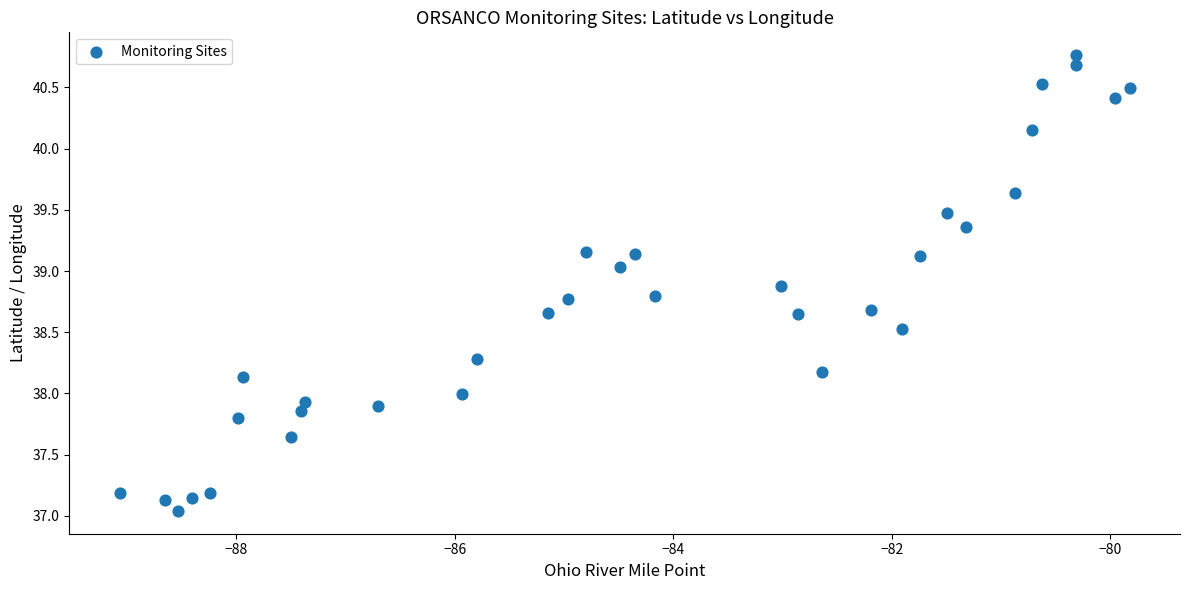

What is the range of X values (max minus min)?

9.2